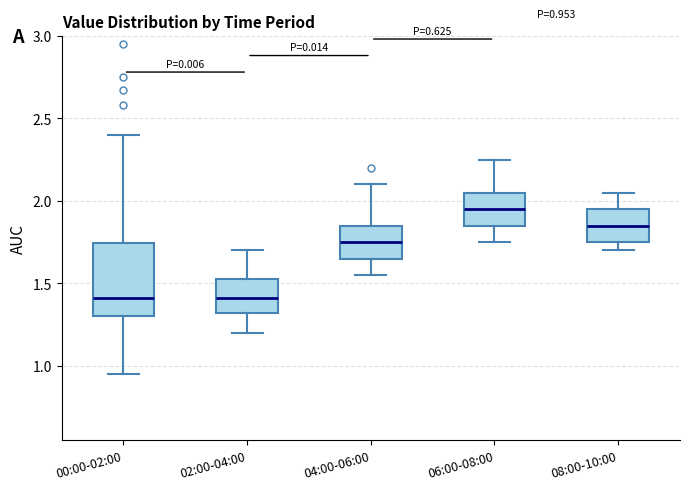

Which box is the tallest, from its lower edge to its upper edge?

00:00-02:00